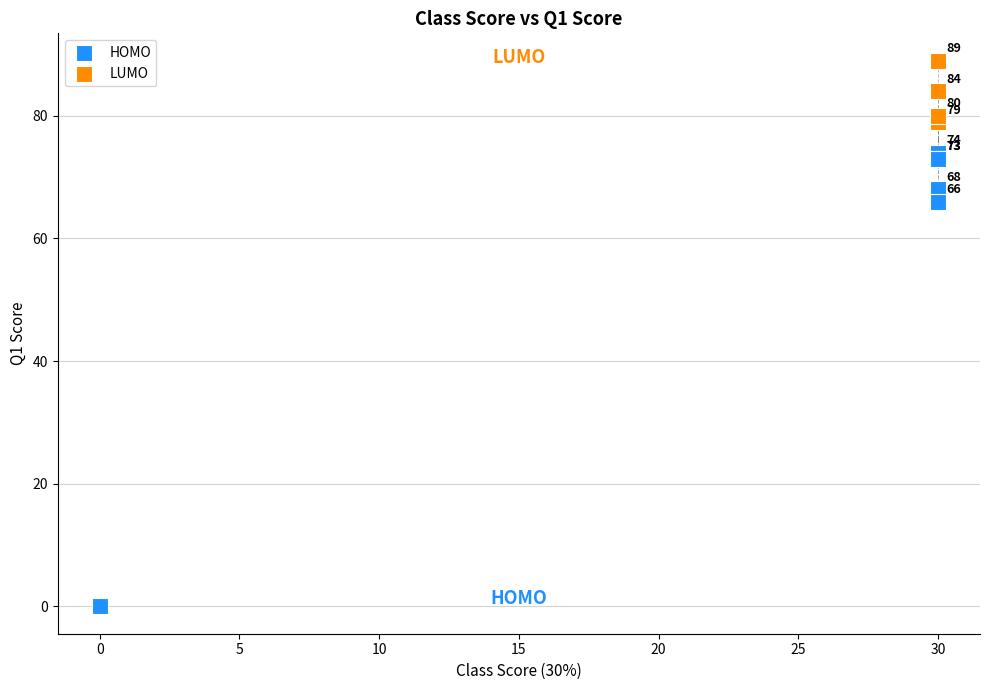

Which series reaches the maximum Y coordinate?

LUMO